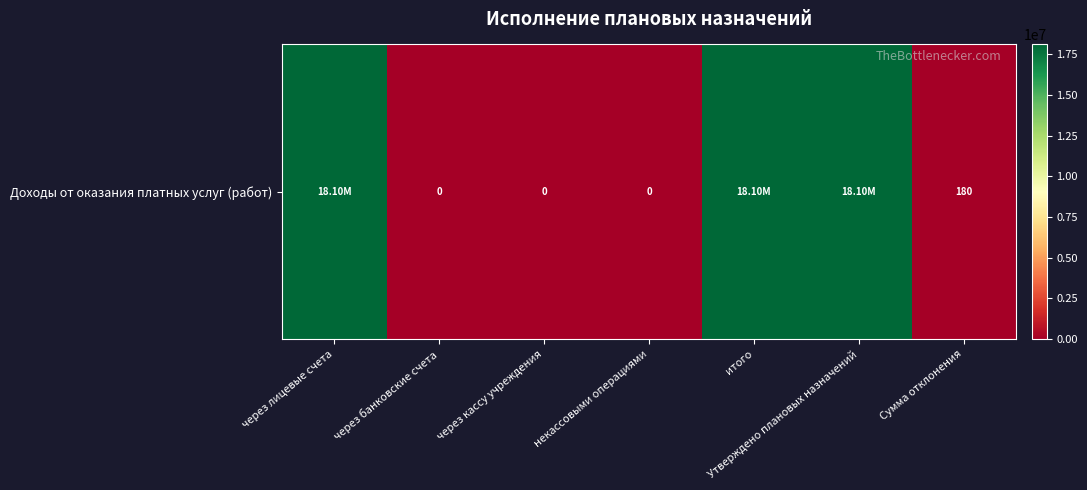

What is the sum of all values?

54299159.9